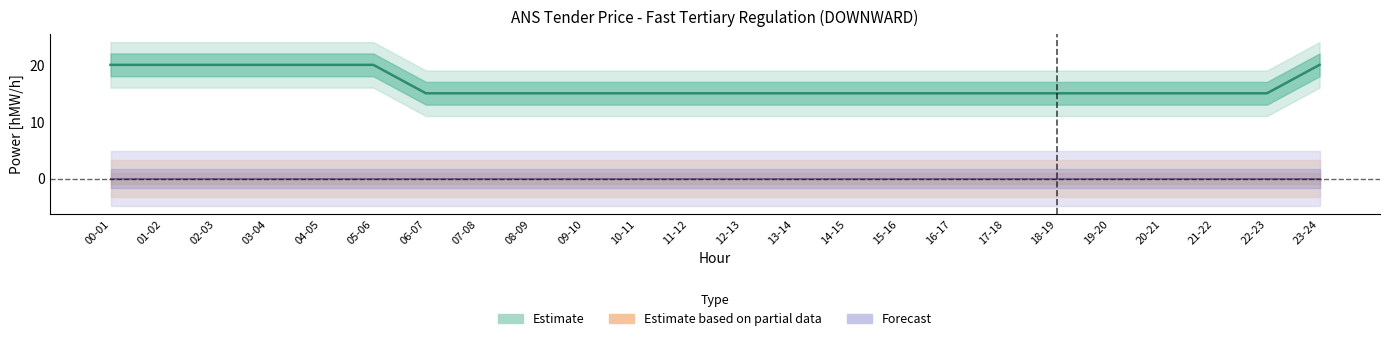

Is this an area chart (filled region under the line)?

No